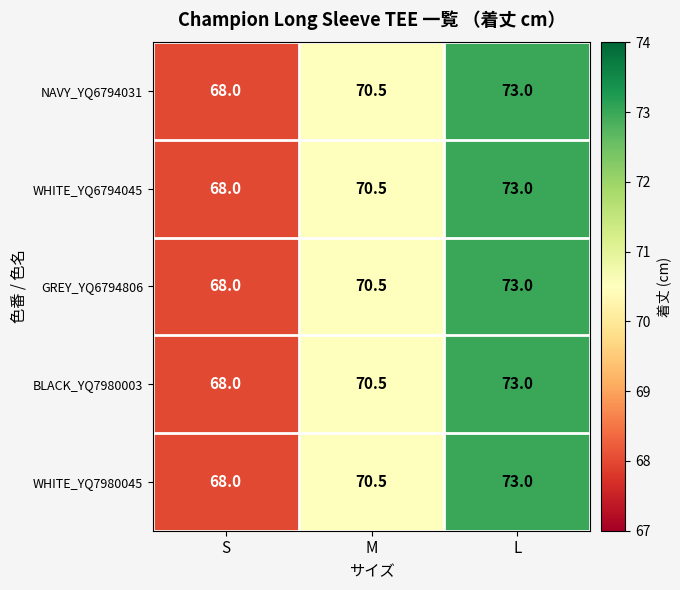

Reading right to left, what are all the values shown in this chart?

NAVY_YQ6794031: 73.0	70.5	68.0
WHITE_YQ6794045: 73.0	70.5	68.0
GREY_YQ6794806: 73.0	70.5	68.0
BLACK_YQ7980003: 73.0	70.5	68.0
WHITE_YQ7980045: 73.0	70.5	68.0